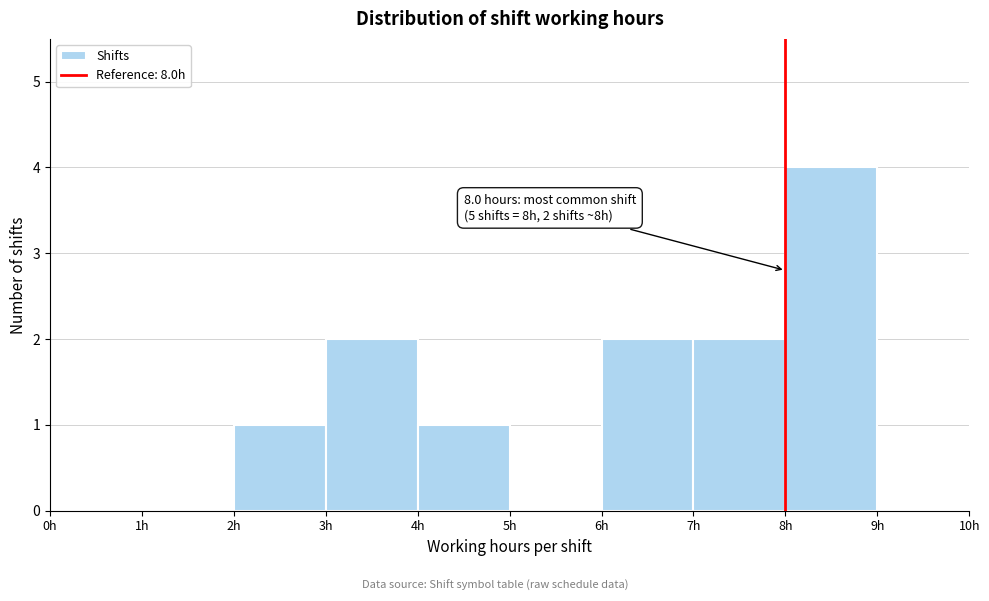

Which range on the x-axis has the tallest bar?

8 to 9